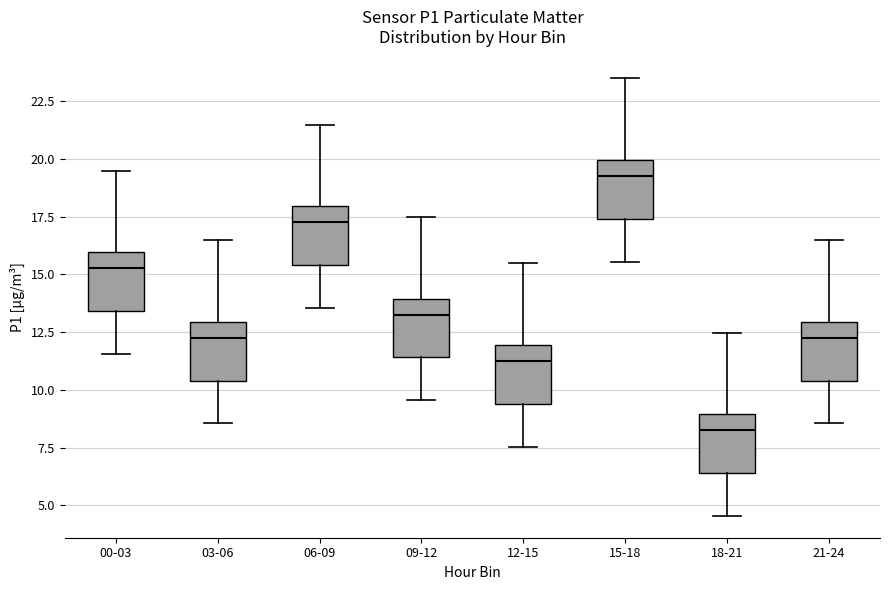

Which box's median line is the lowest?

18-21